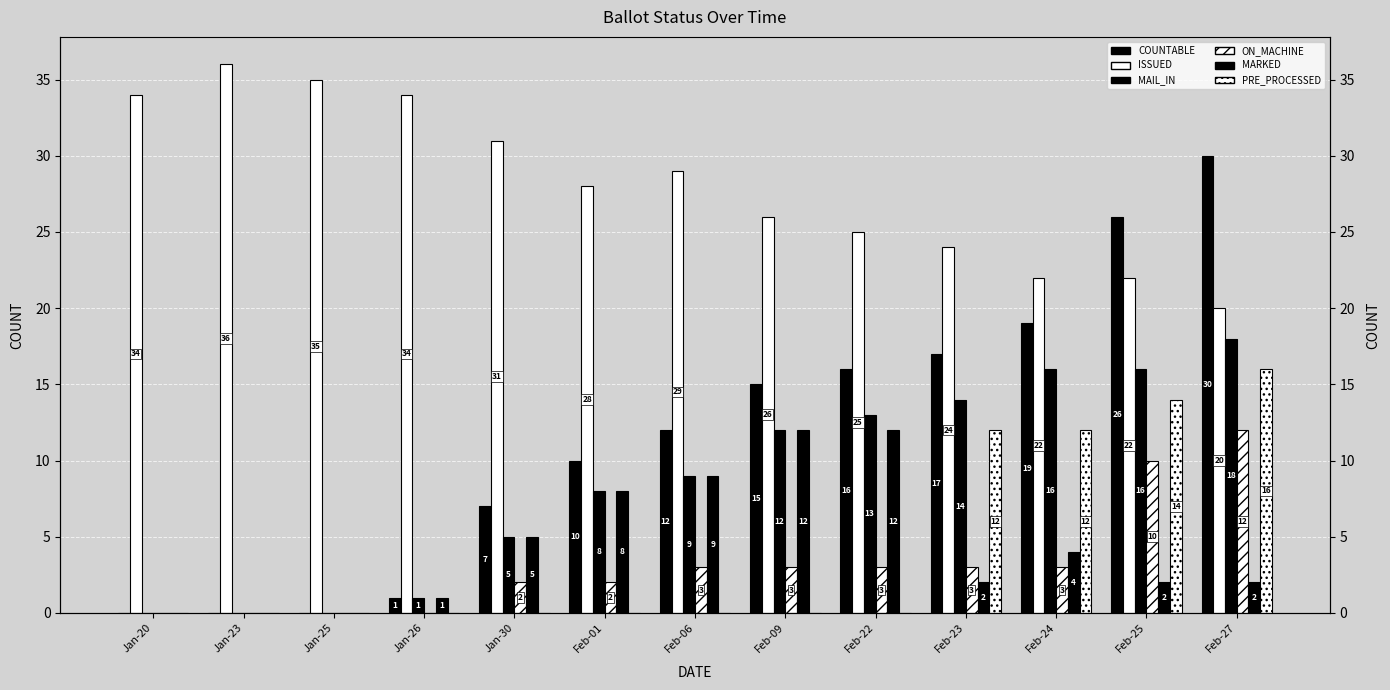

What is the maximum value for ISSUED?

36